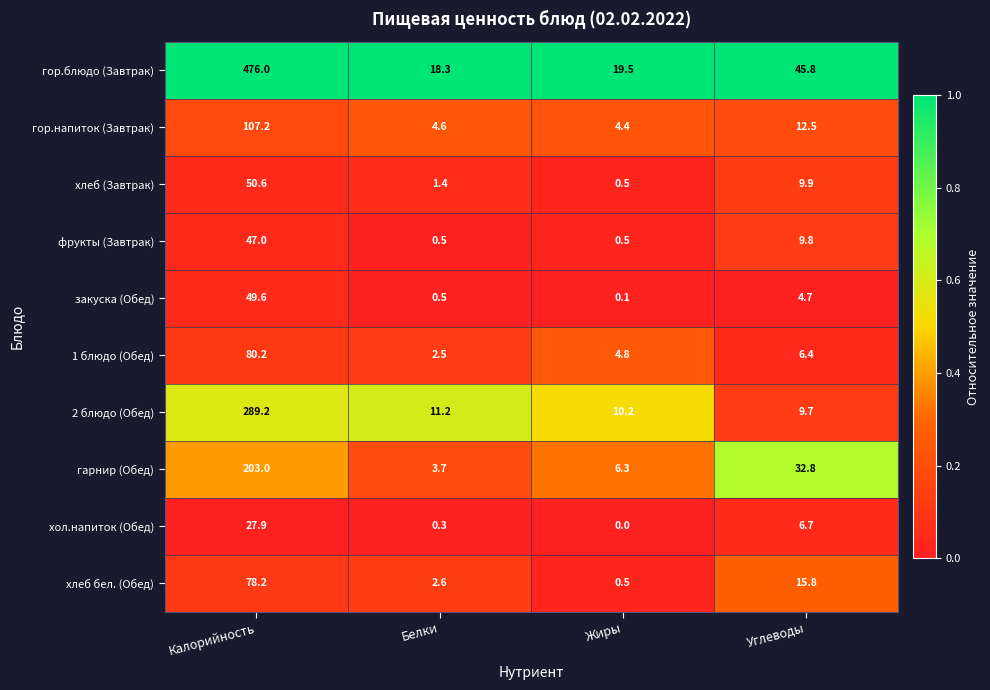

Where does the 1 блюдо (Обед) series first go above 6?

Калорийность